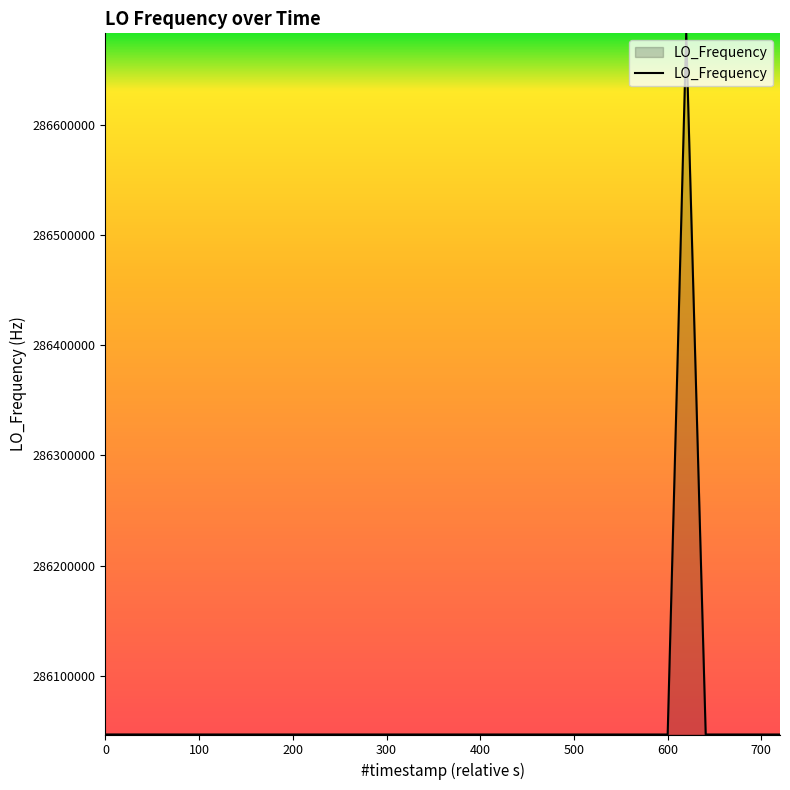

What is the smallest value displayed?

286046996.5